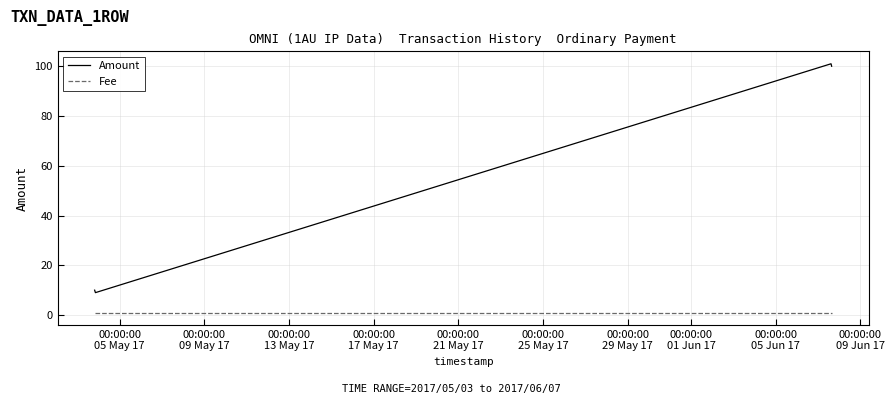

Which series has the widest spread of values?

Amount